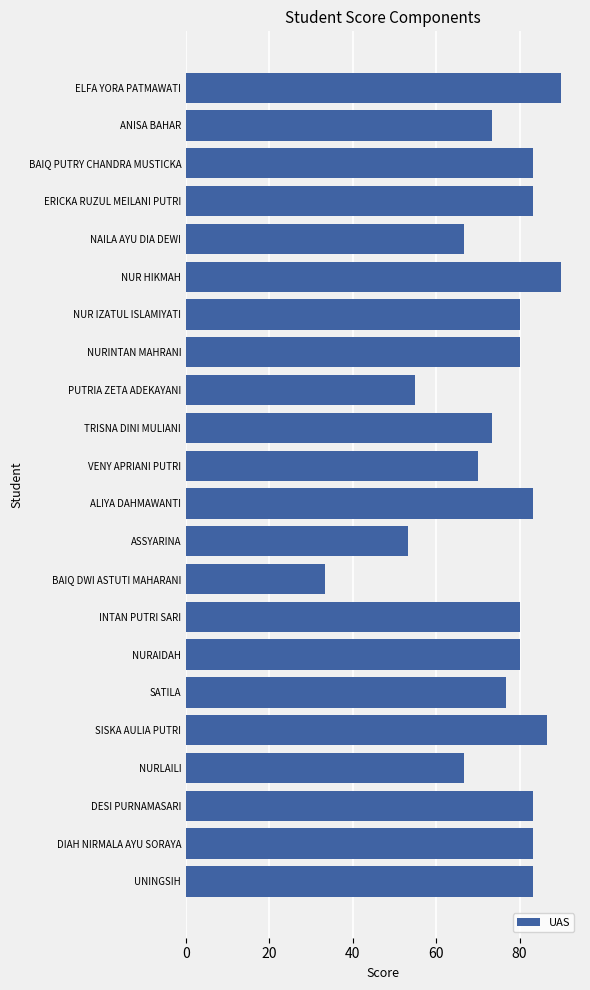

Which category has the lowest value across all series?

BAIQ DWI ASTUTI MAHARANI